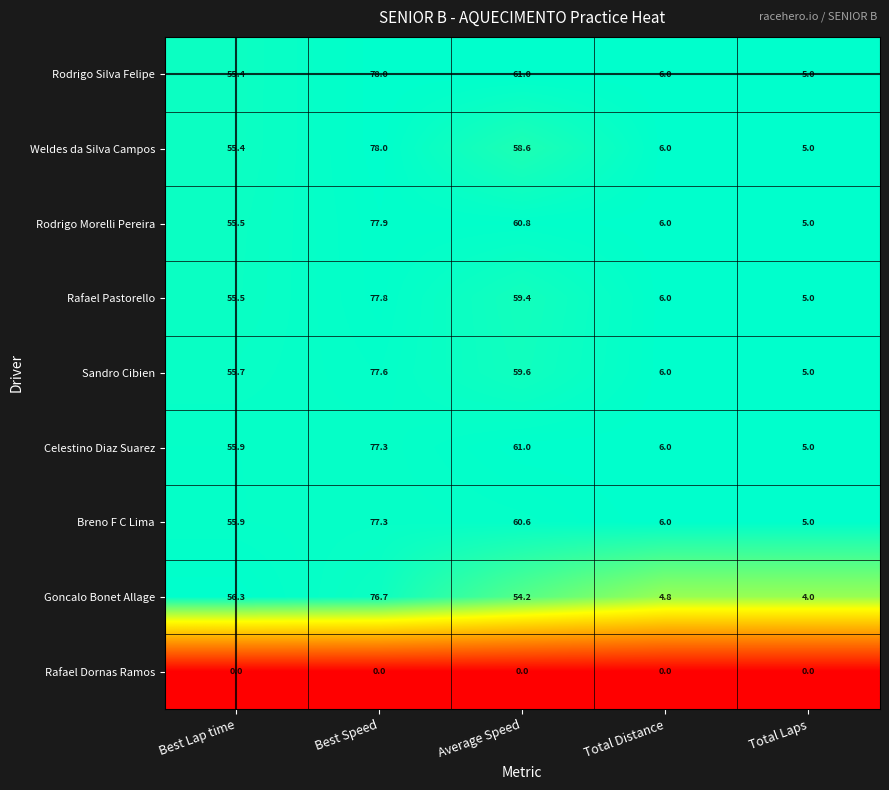

What is the difference between the maximum and minimum values in the Rodrigo Silva Felipe series?

73.0